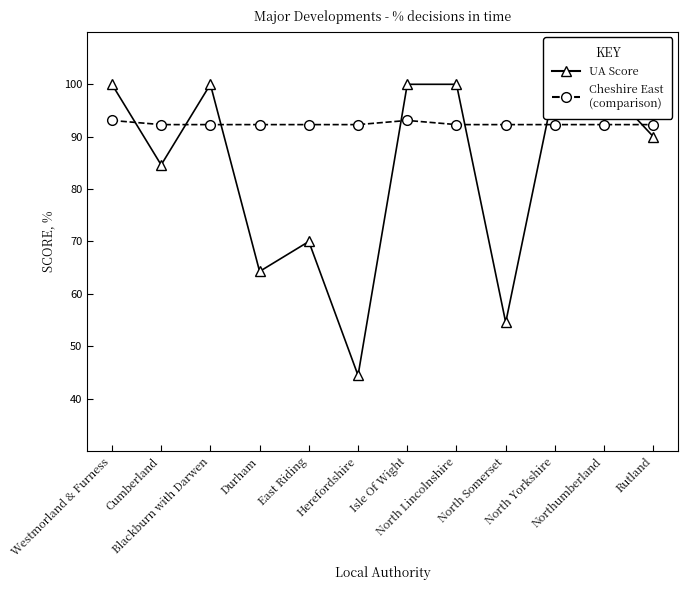

What is the minimum value shown in the chart?

44.4